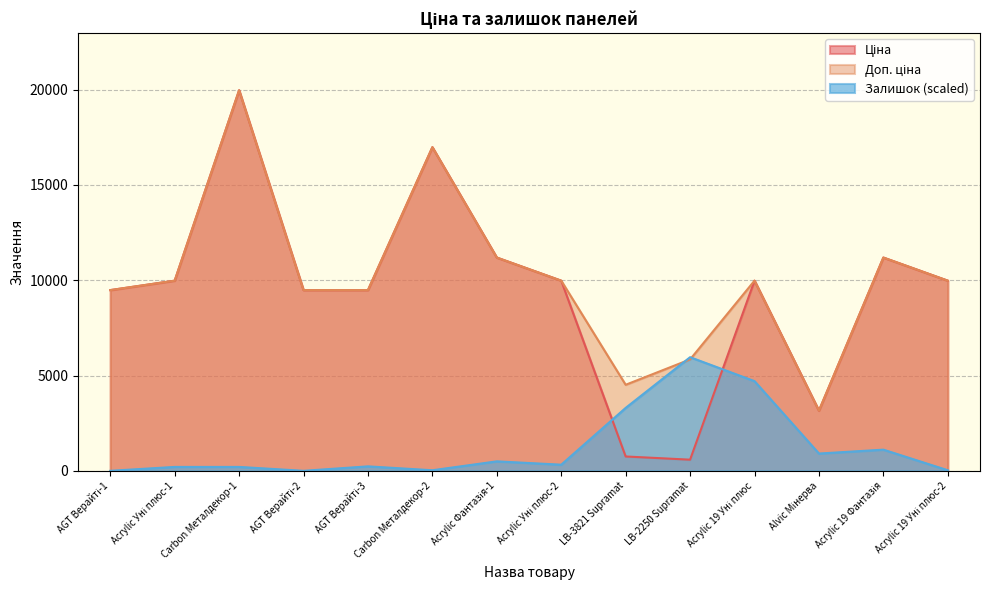

True or false: Залишок has more than 1 interior local peaks.

True